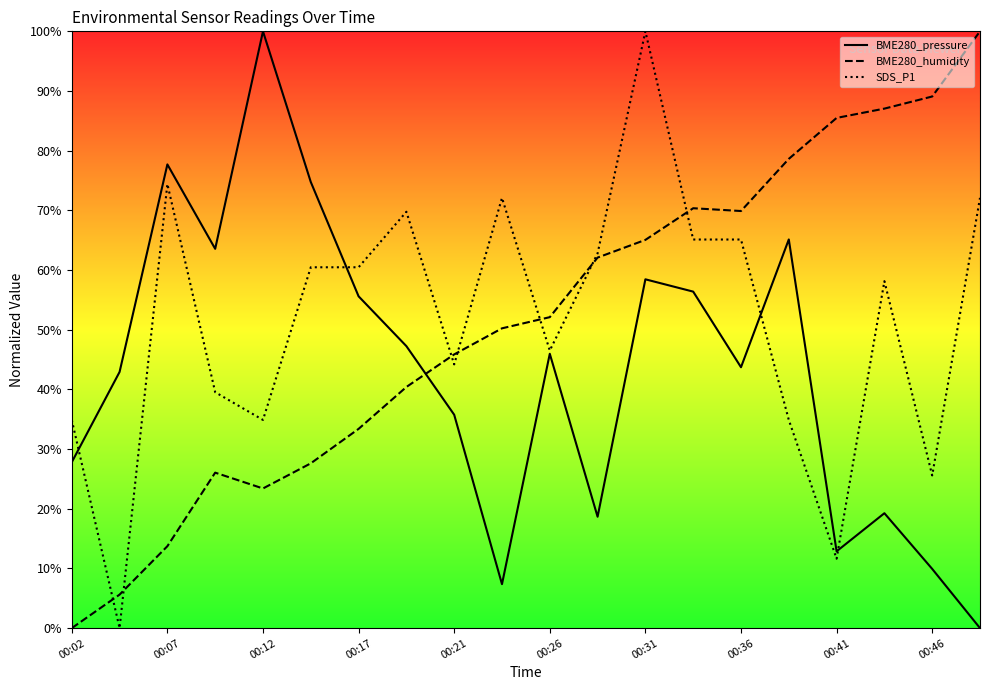

True or false: BME280_pressure has more than 2 interior local peaks.

True